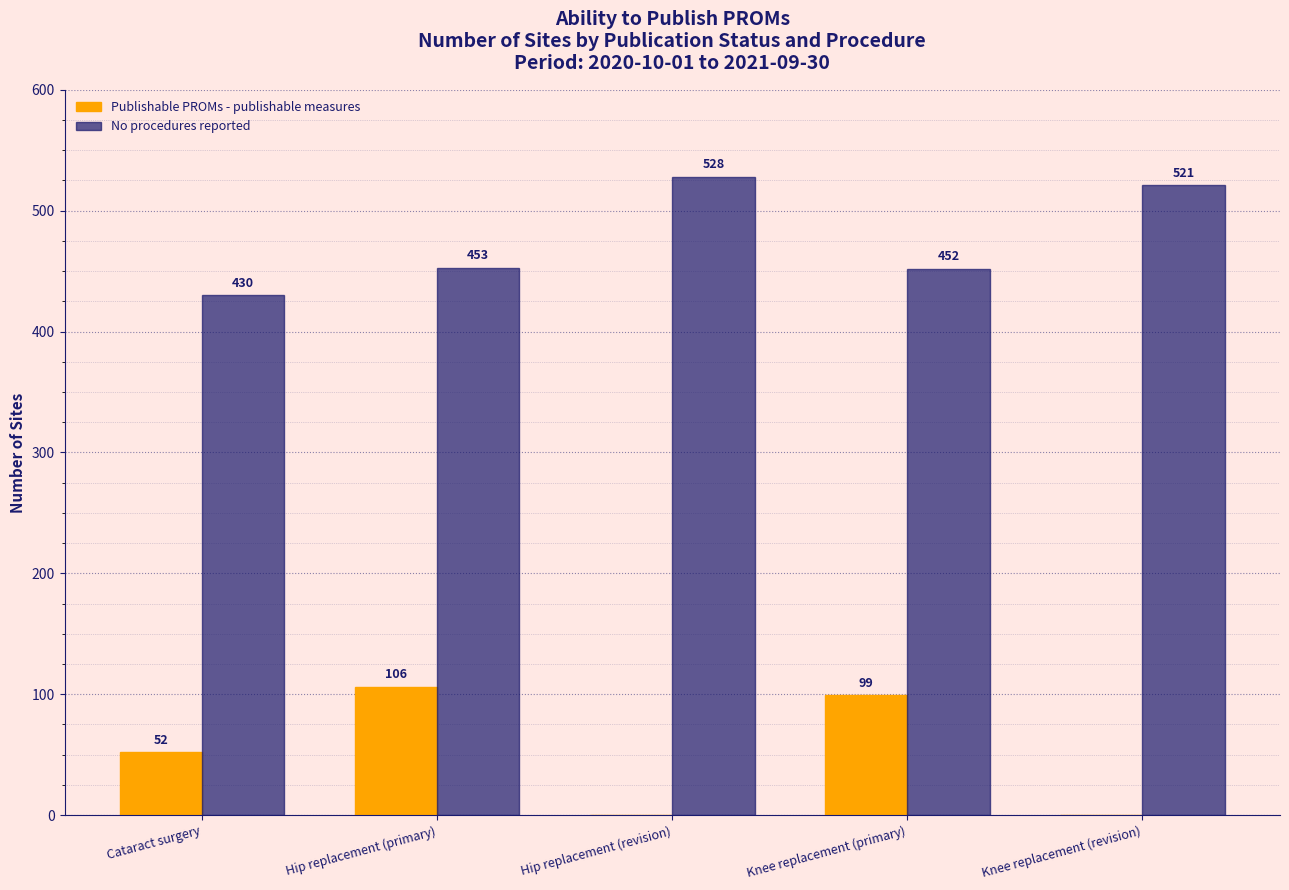

Are the bars grouped side by side (vs. stacked)?

Yes